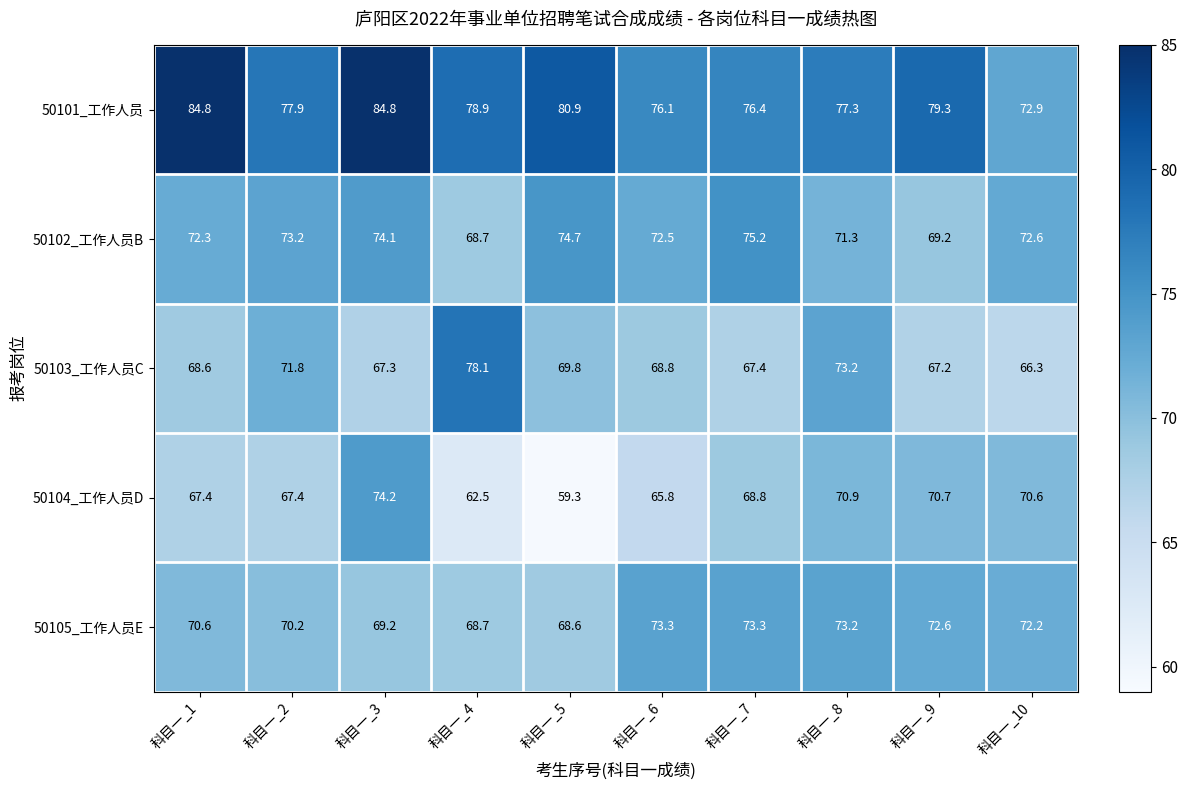

Is the value of 50101_工作人员 at 科目一_9 greater than the value of 50102_工作人员B at 科目一_8?

Yes